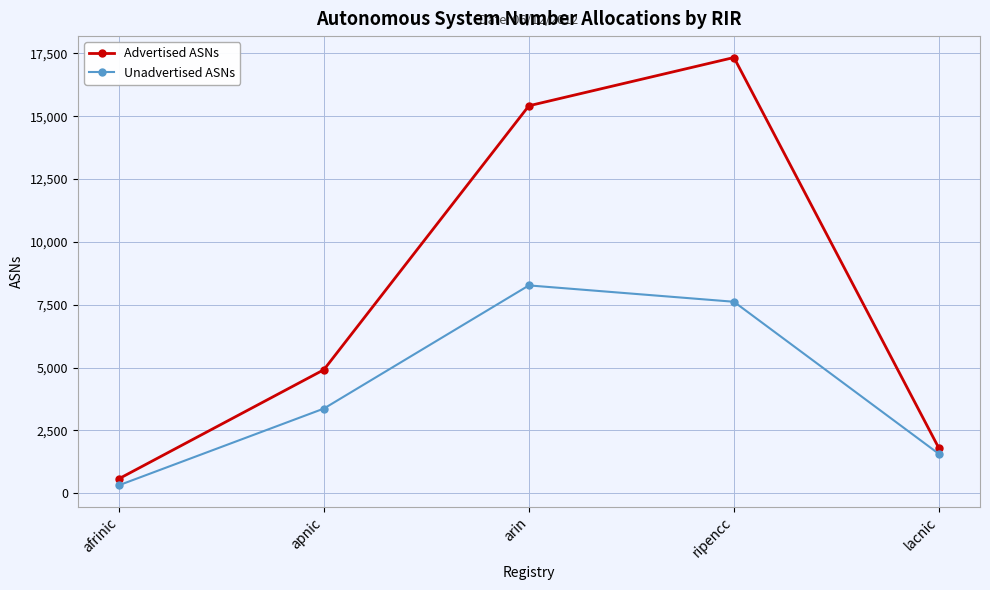

Does the chart have visible grid lines?

Yes